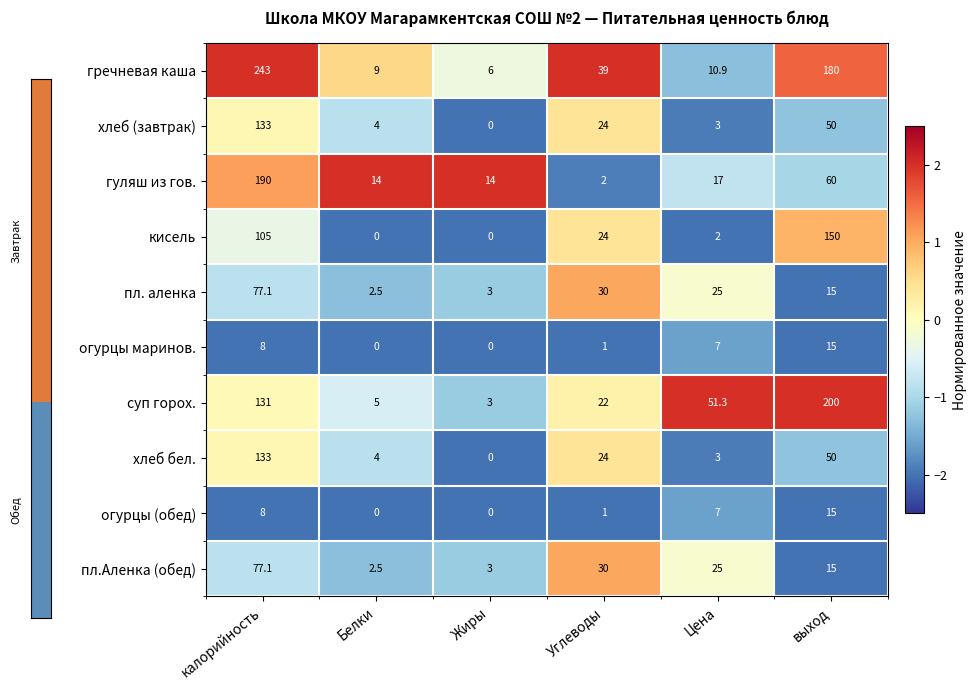

What is the spread (max minus min) of values at Белки?

14.0